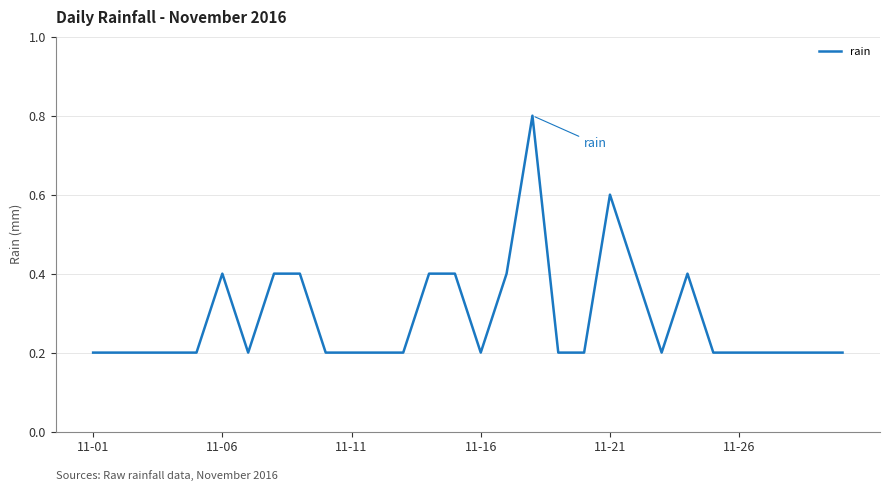

What is the maximum value shown in the chart?

0.8